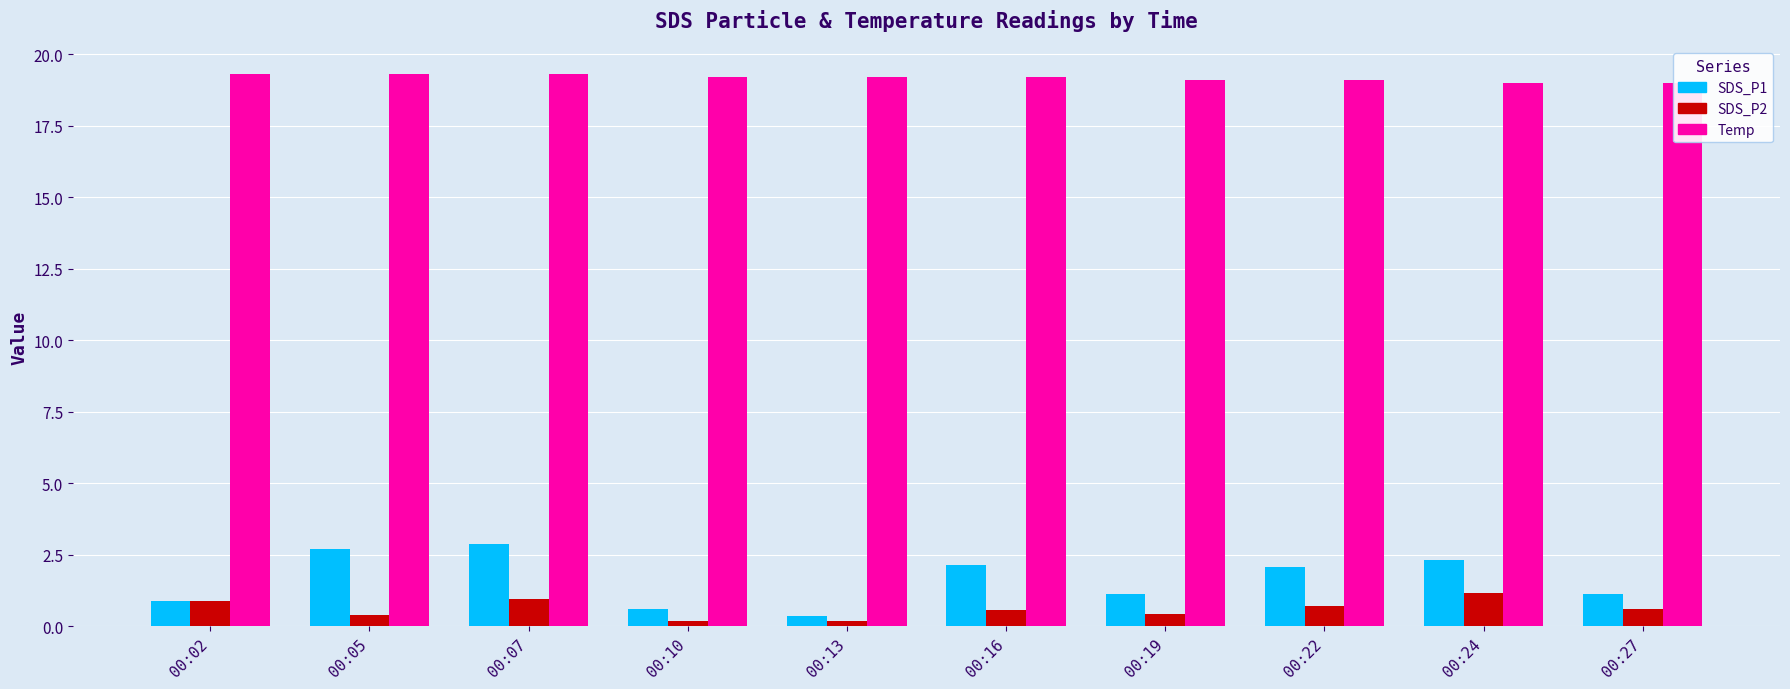

The SDS_P1 series shows 1.5 at 00:27. True or false?

False